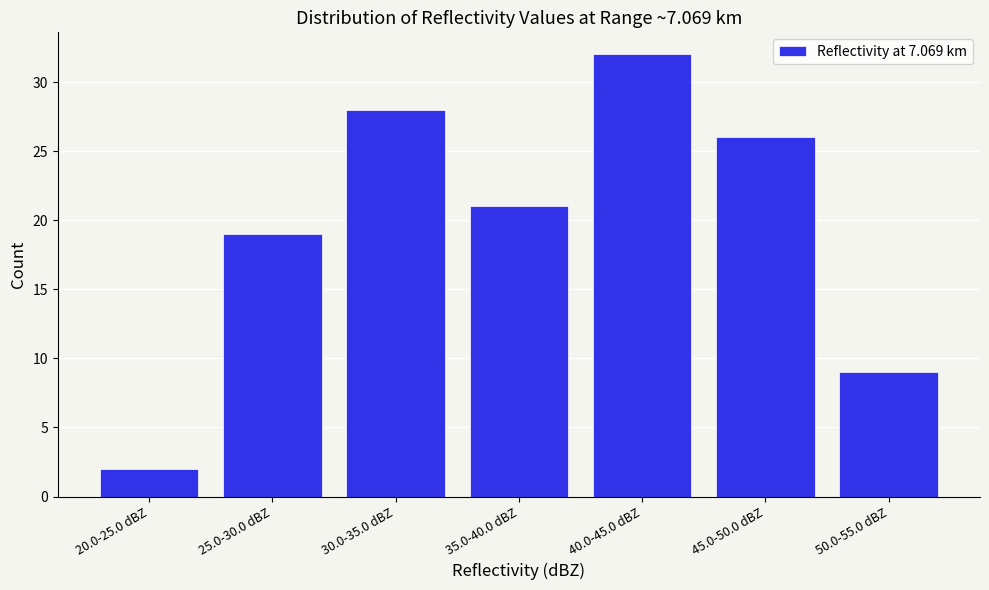

Reading left to right, what are all the values shown in this chart?

2	19	28	21	32	26	9